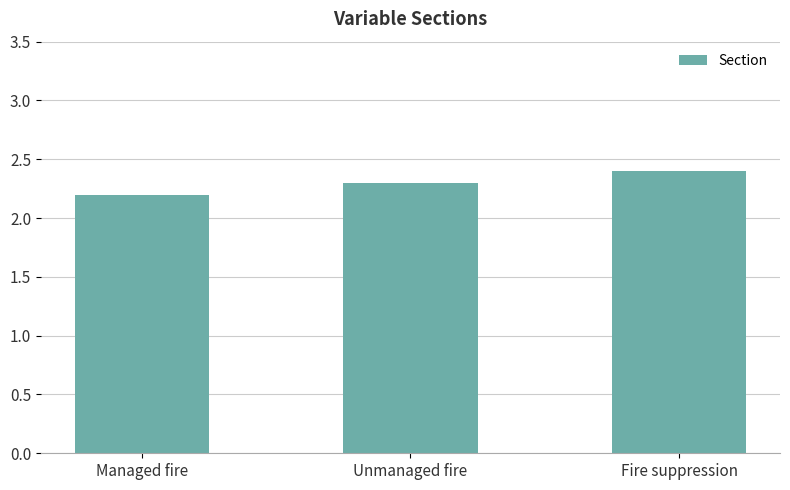

What is the ratio of the value at Unmanaged fire to the value at Managed fire?

1.0